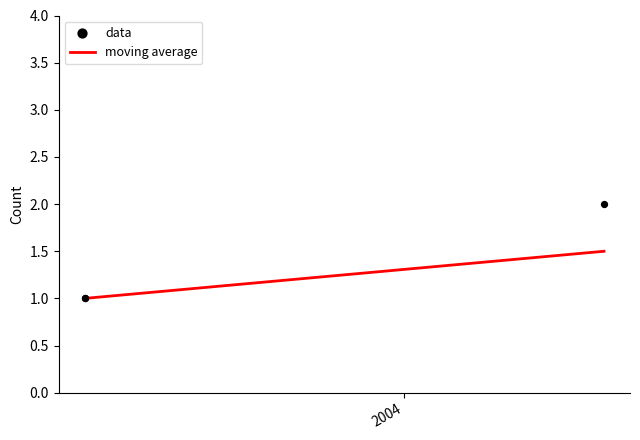

Which series contains the lowest Y value?

moving average